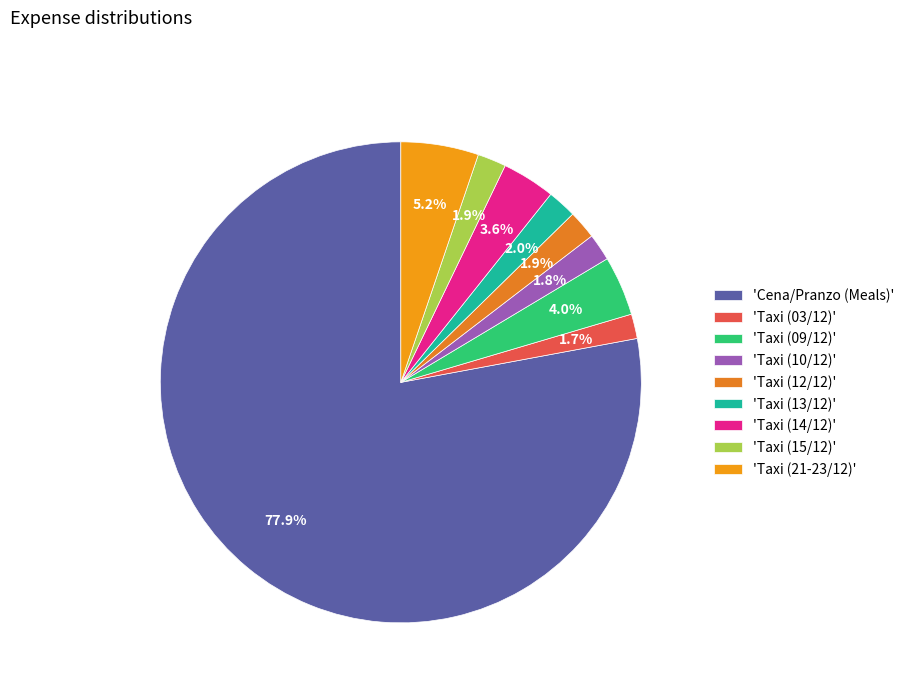

What is the largest slice in the pie chart?

'Cena/Pranzo (Meals)'